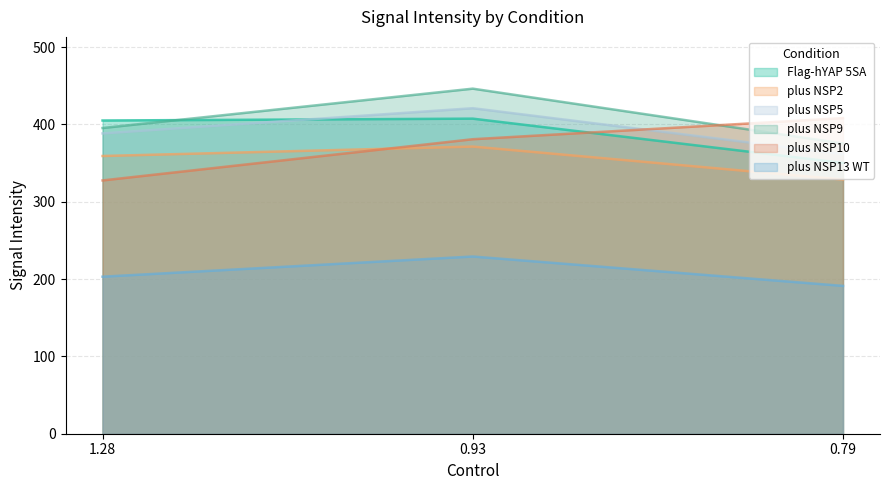

How many data points does each series have?

3